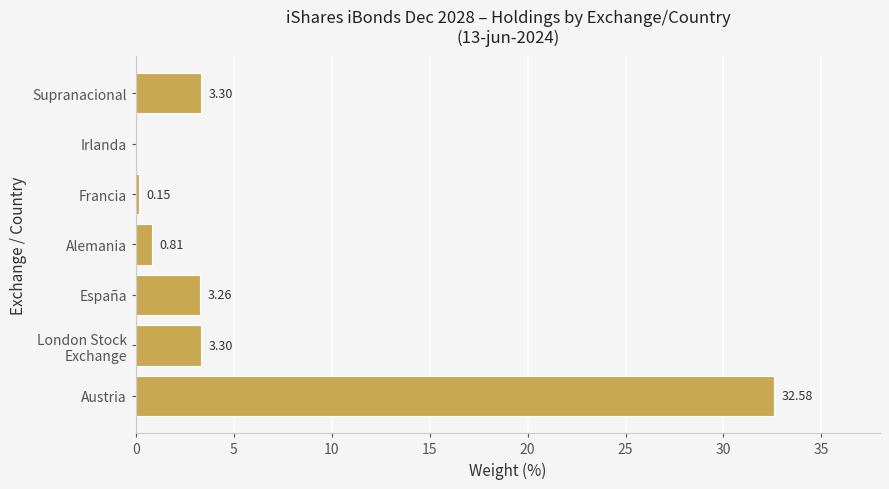

What is the average value?

6.2